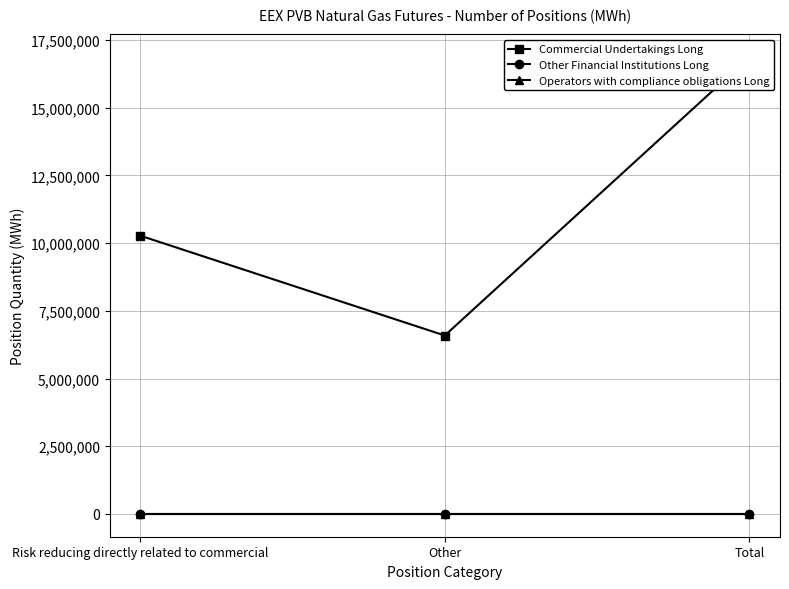

What is the difference between the maximum and minimum values in the Commercial Undertakings Long series?

10276830